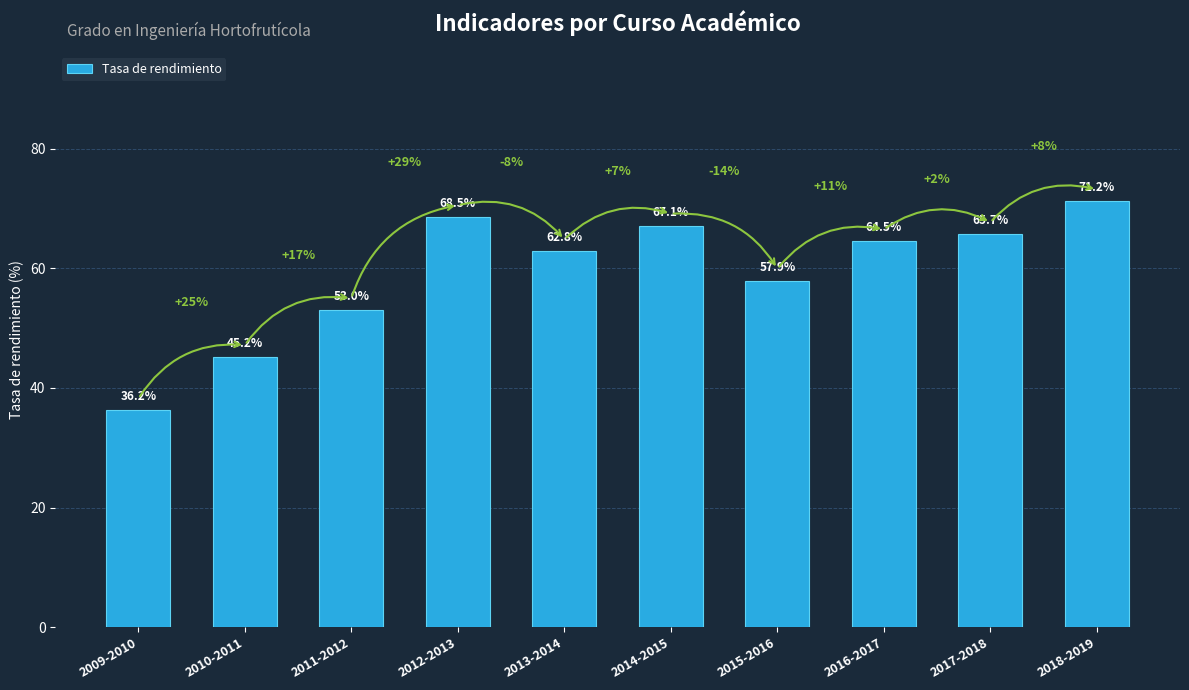

List the labels in order of value, smallest first.

2009-2010, 2010-2011, 2011-2012, 2015-2016, 2013-2014, 2016-2017, 2017-2018, 2014-2015, 2012-2013, 2018-2019